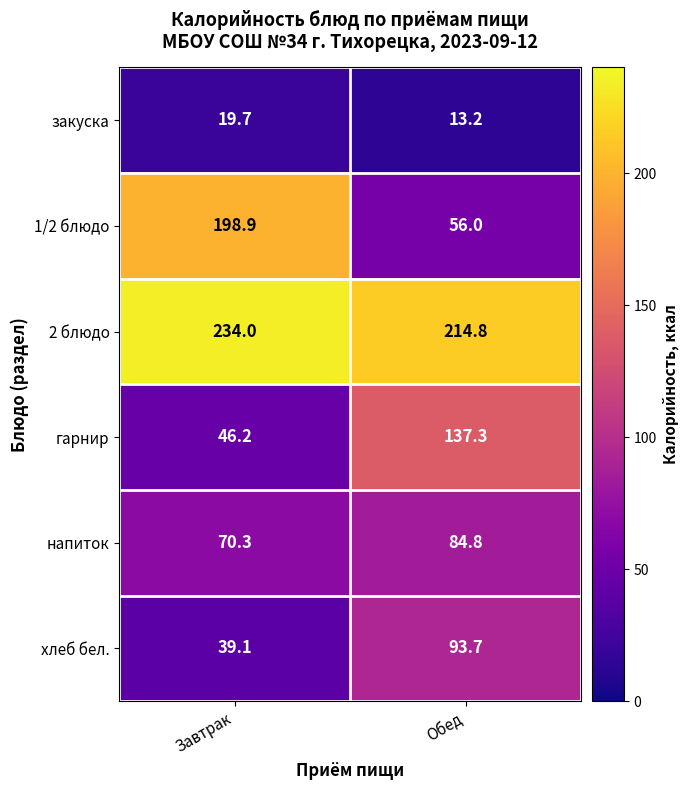

Reading left to right, transcribe all the data shown in this chart.

закуска: 19.7	13.2
1/2 блюдо: 198.9	56.0
2 блюдо: 234.0	214.8
гарнир: 46.2	137.3
напиток: 70.3	84.8
хлеб бел.: 39.1	93.7